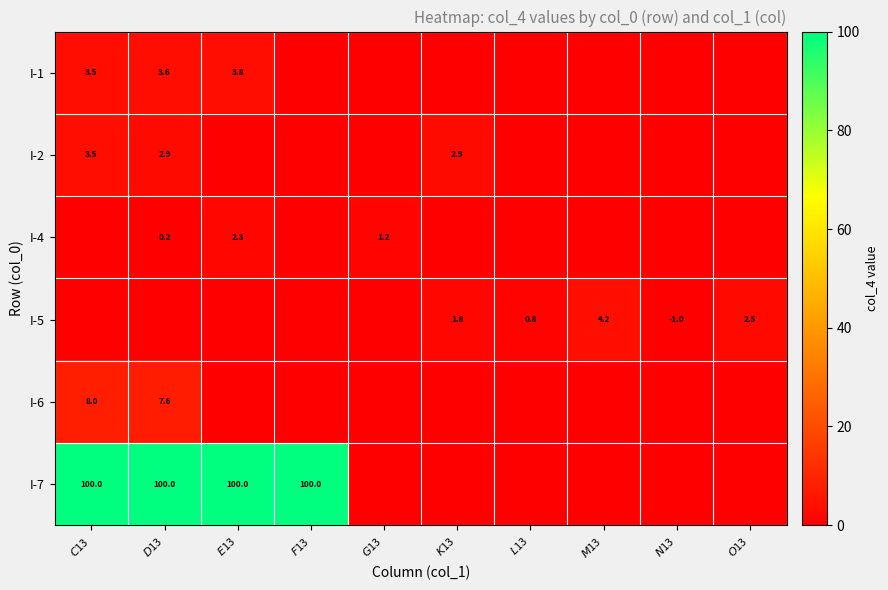

What is the difference between the second highest and second lowest values in the I-2 series?

2.9